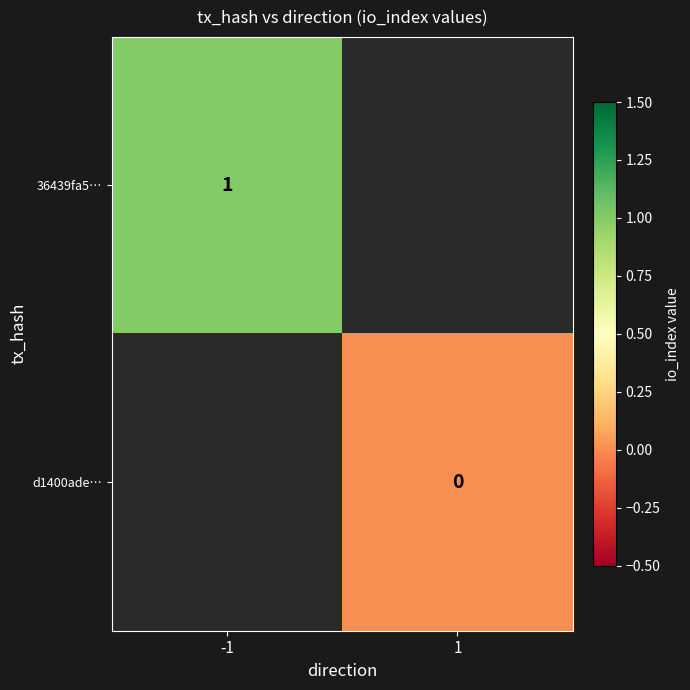

Is the value of 36439fa5… at -1 greater than the value of d1400ade… at 1?

Yes